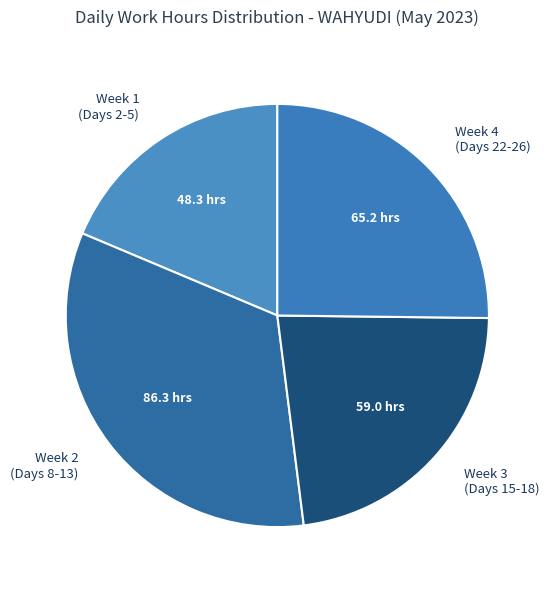

Which slice is the largest?

Week 2 (Days 8-13)